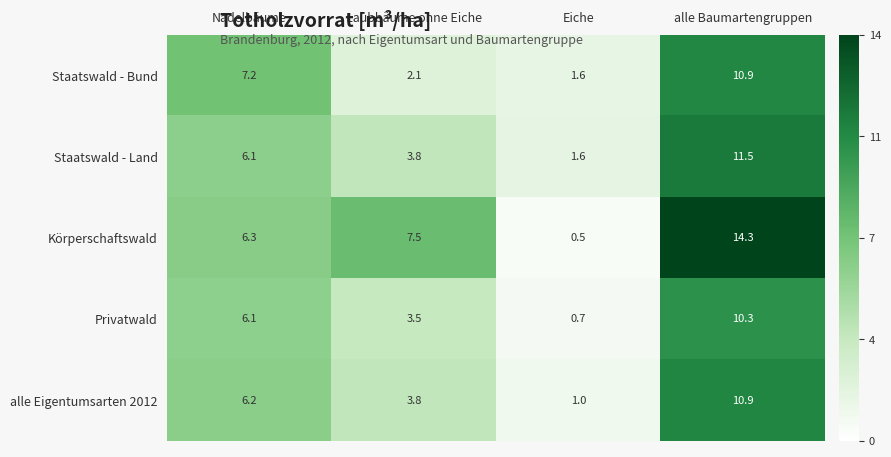

At which label is Staatswald - Land closest to 6?

Nadelbäume